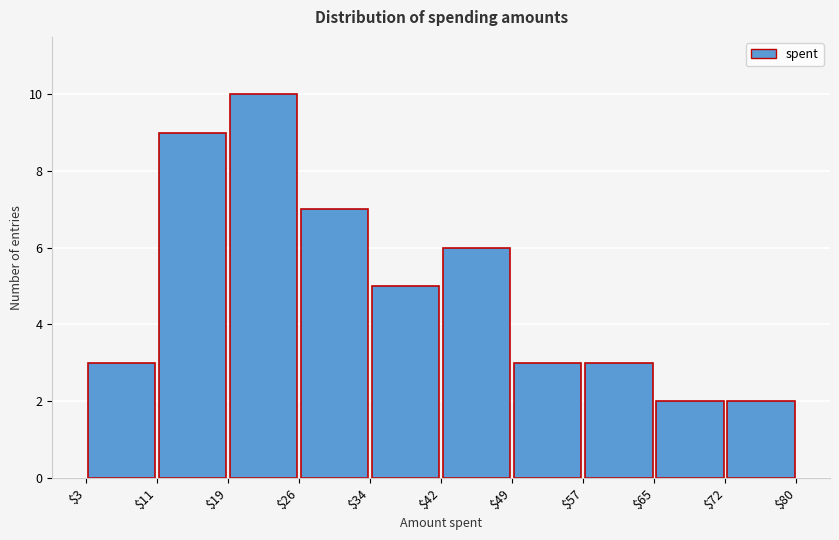

Which range on the x-axis has the tallest bar?

$19 to $26